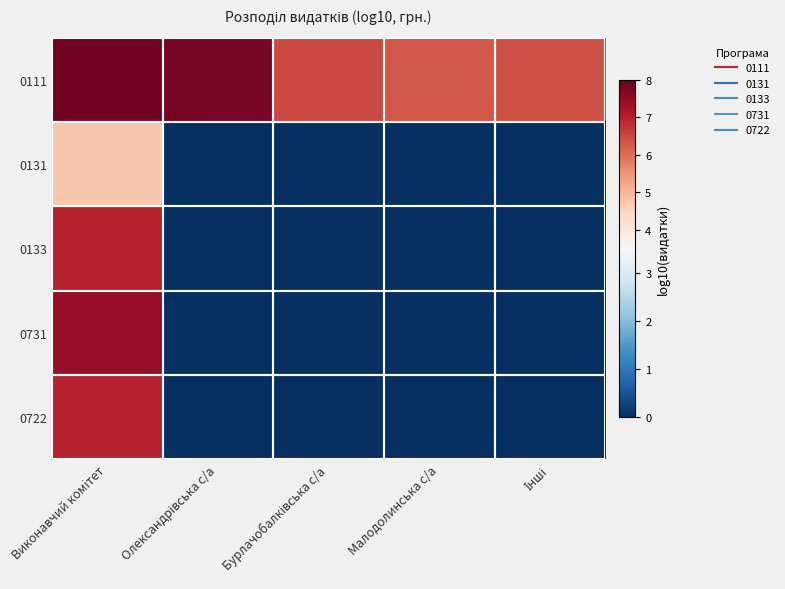

Rank the series by their maximum value, from highest to lowest.

0111, 0731, 0722, 0133, 0131